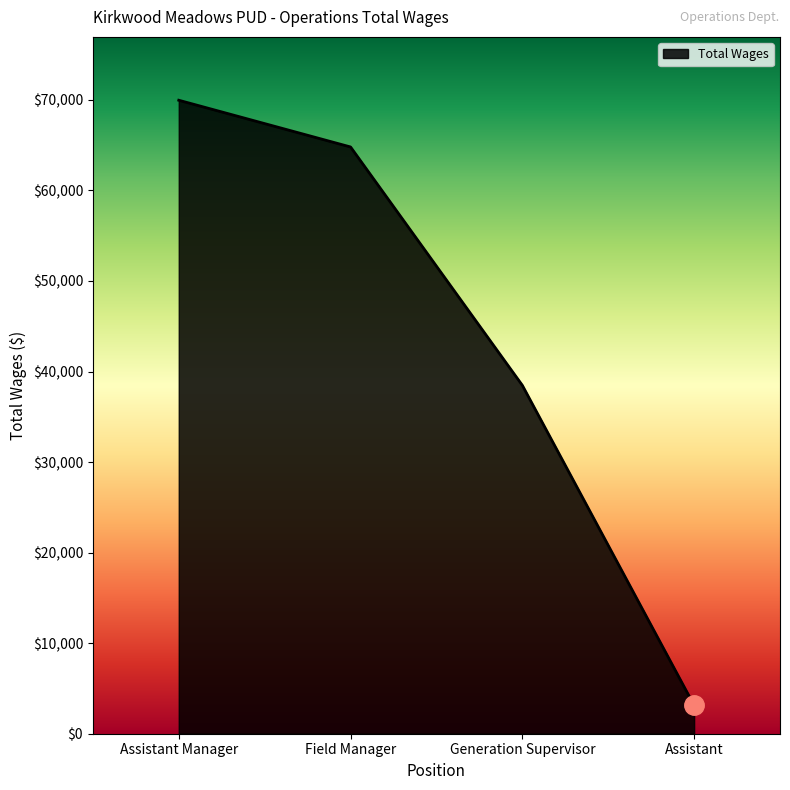

What value does the data have at Field Manager?

64801